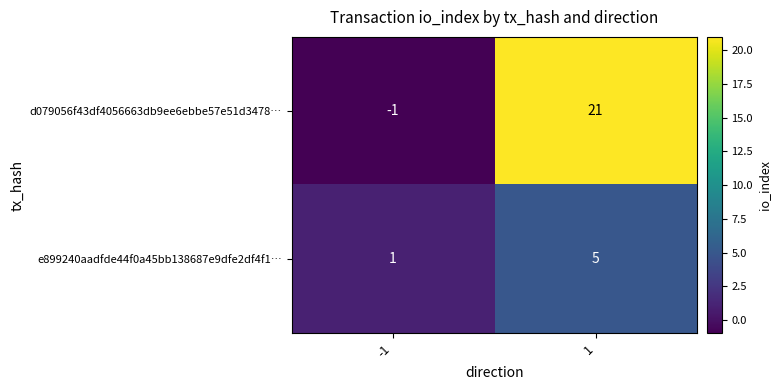

Which category has the highest value across all series?

1